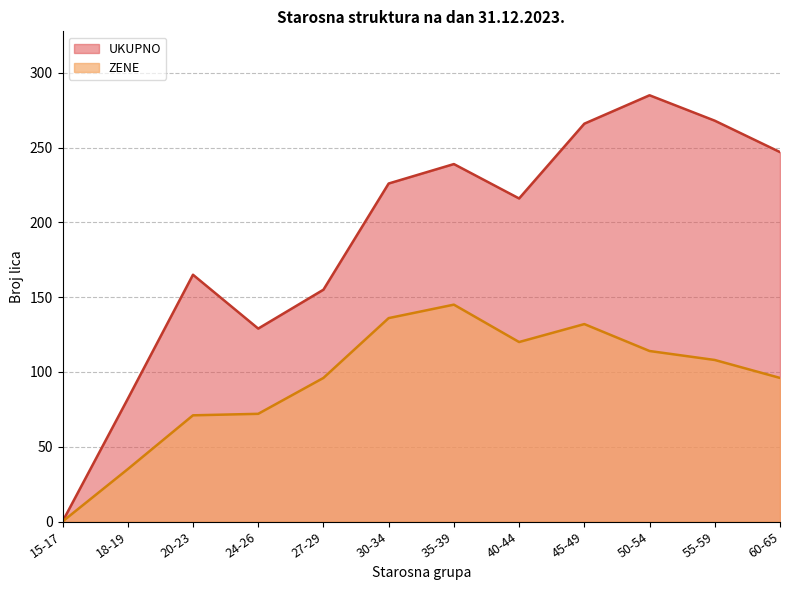

Rank the series by their average value, from lowest to highest.

ZENE, UKUPNO